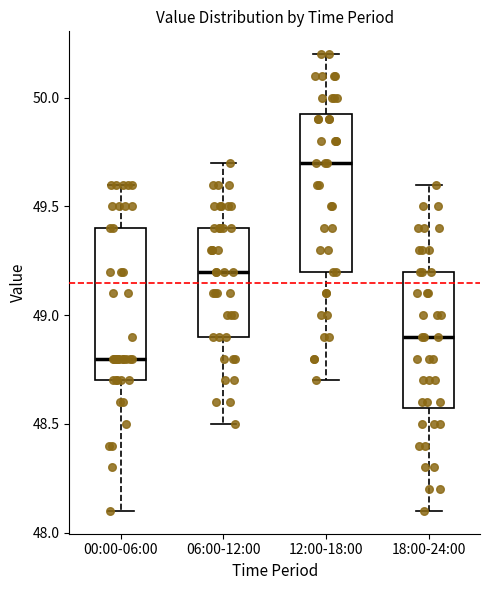

Which box has the lowest median line?

00:00-06:00